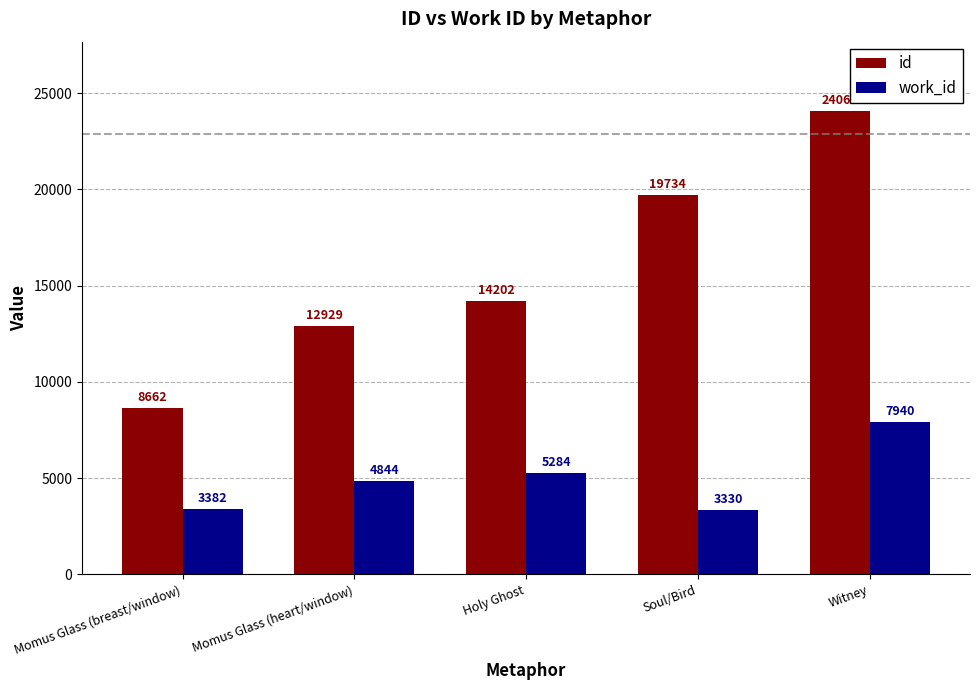

Between Momus Glass (heart/window) and Holy Ghost, which series saw the biggest shift?

id